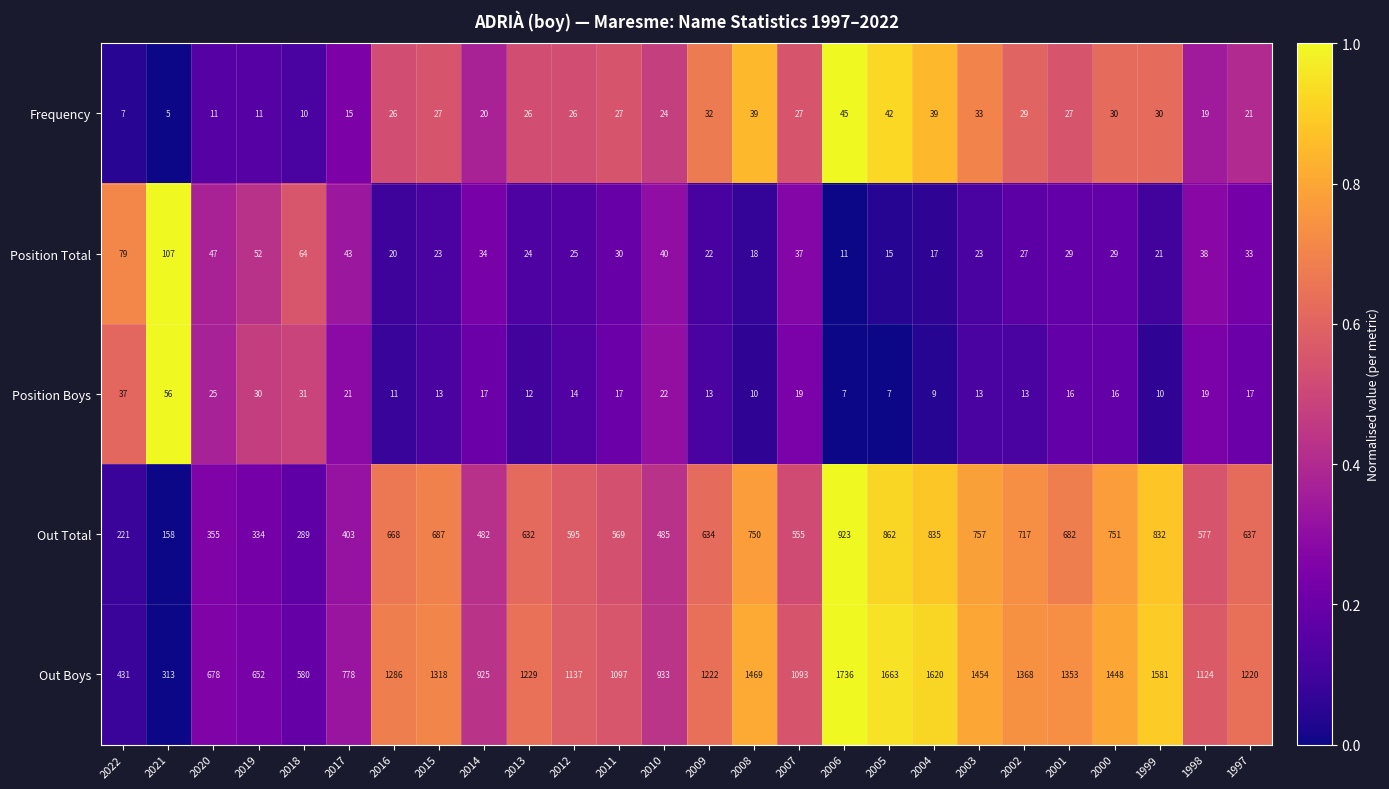

Is it true that Frequency equals 18 at 2008?

False